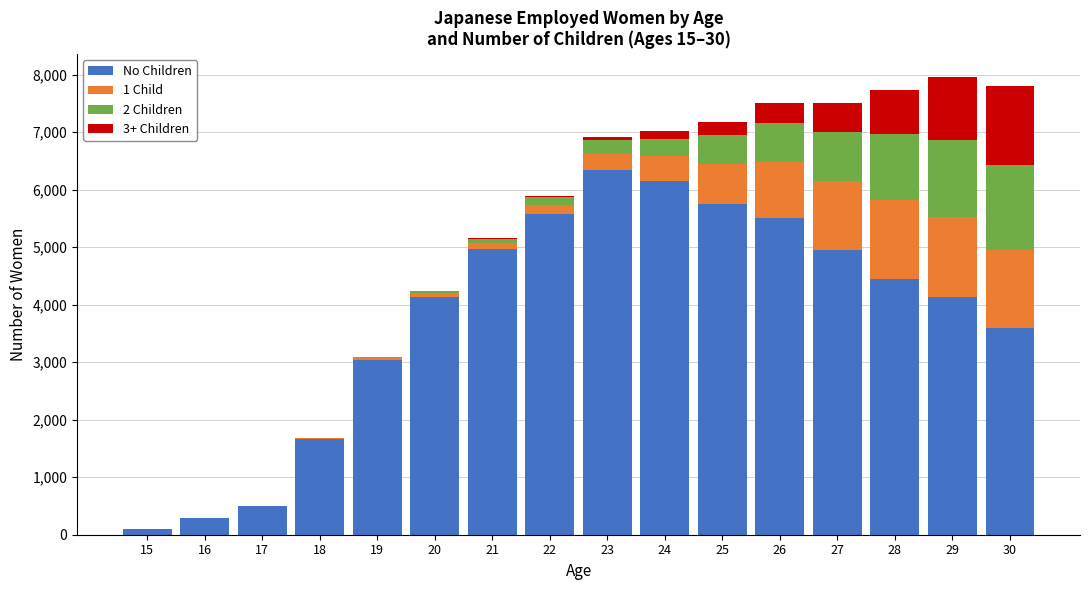

What is the highest value of the No Children series?

6335